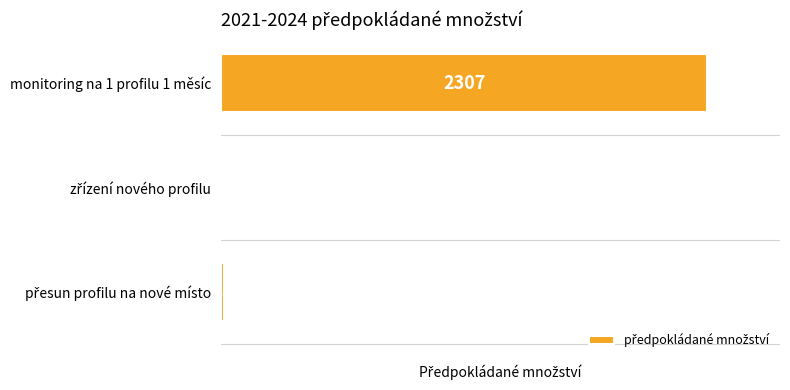

What is the sum of all values?

2327